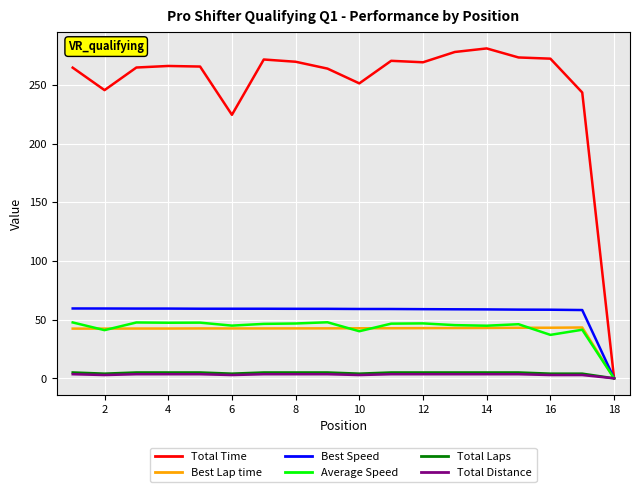

What is the greatest value displayed?

281.0